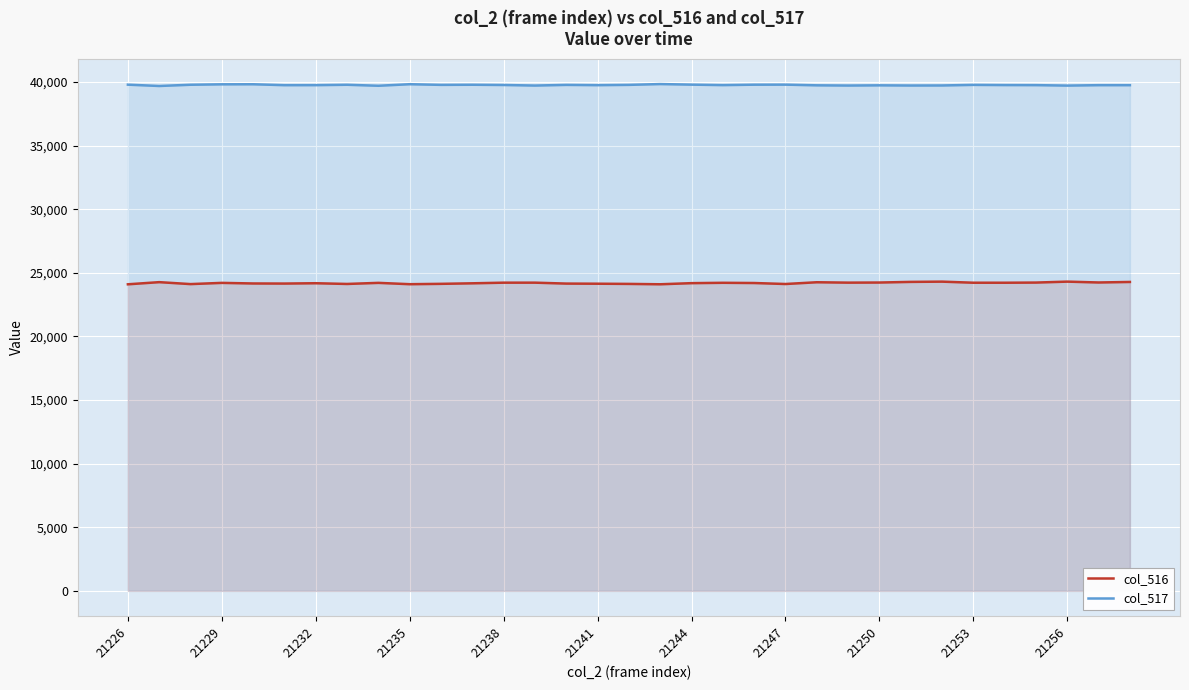

Which series has the largest range (max minus min)?

col_516